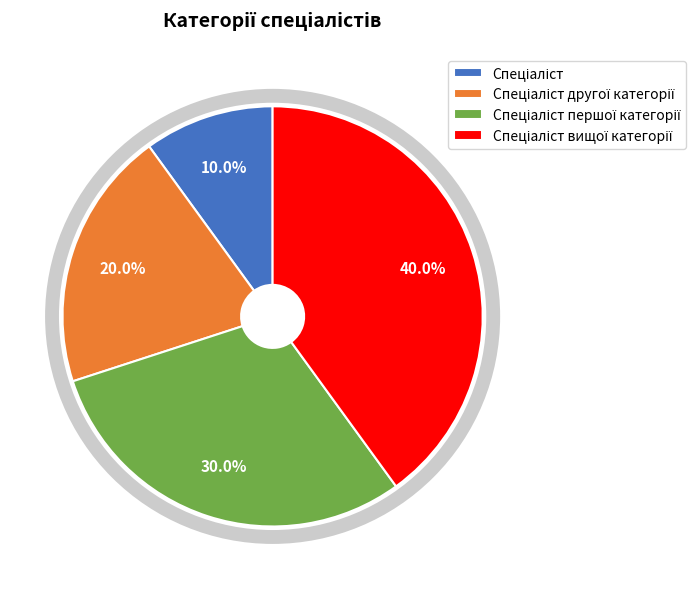

Does any single category account for the majority?

No